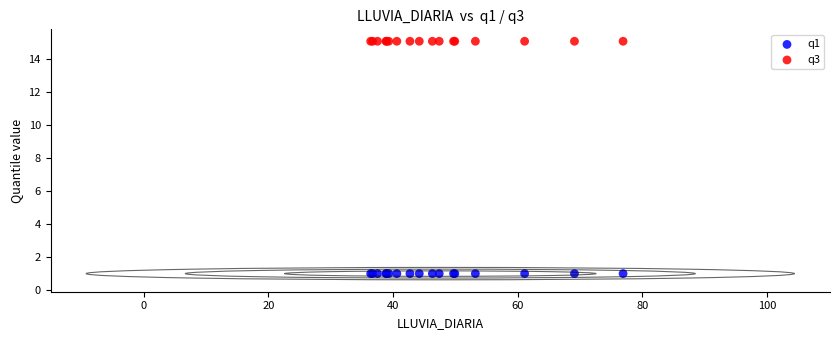

Which series contains the highest Y value?

q3